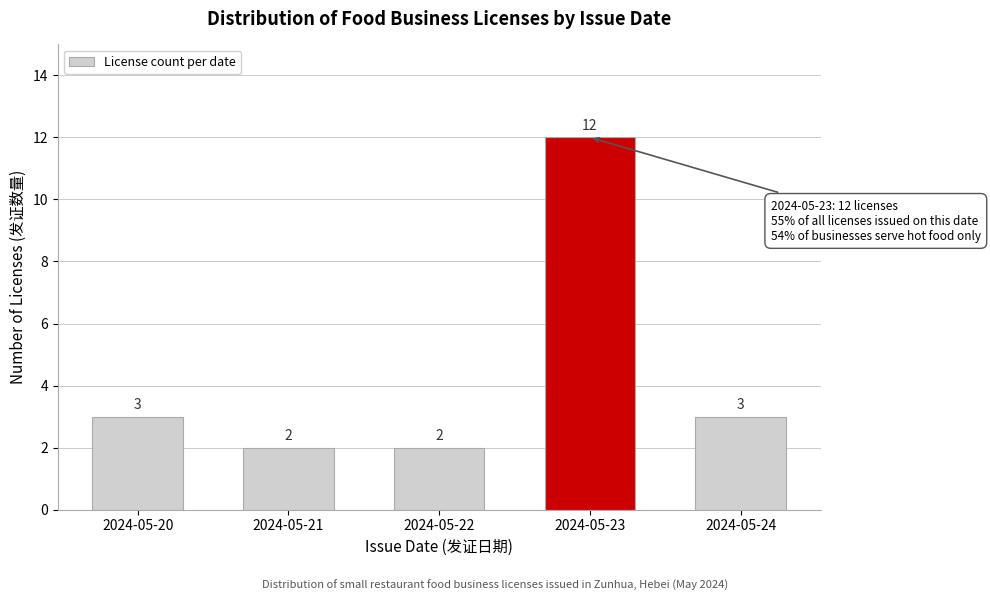

Reading left to right, list all the values displayed in this chart.

3	2	2	12	3